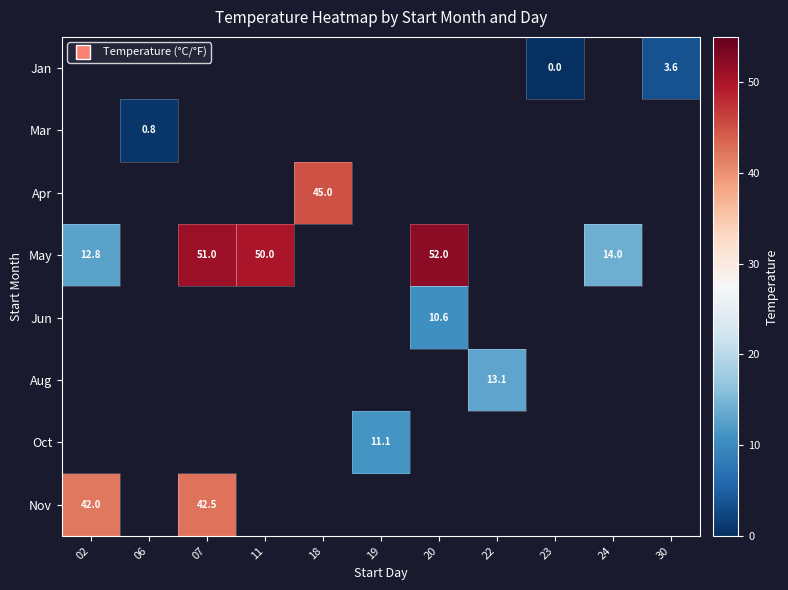

Is it true that Mar equals 0.8 at 06?

True